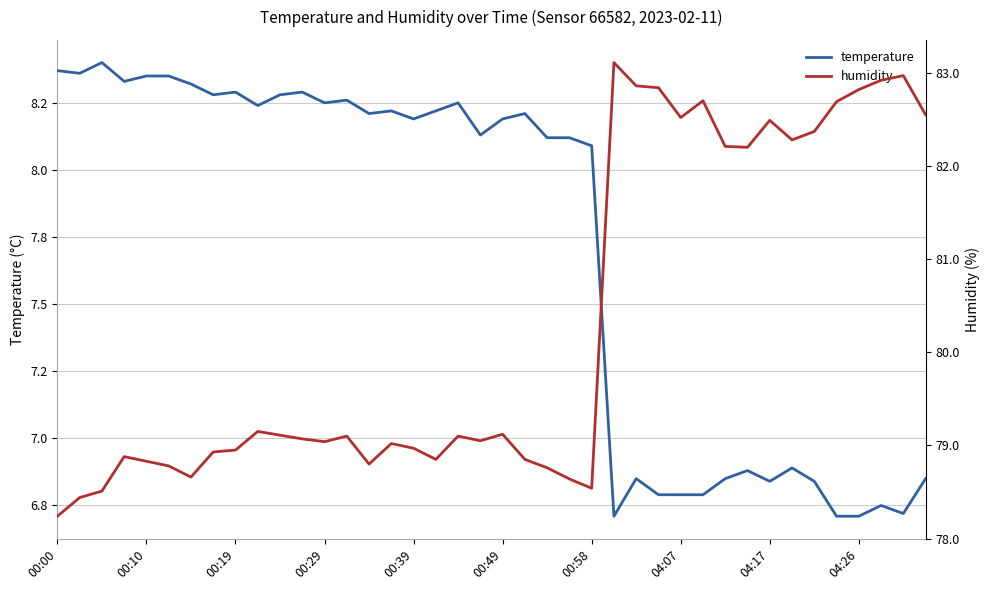

At which label does temperature first exceed 8?

00:00